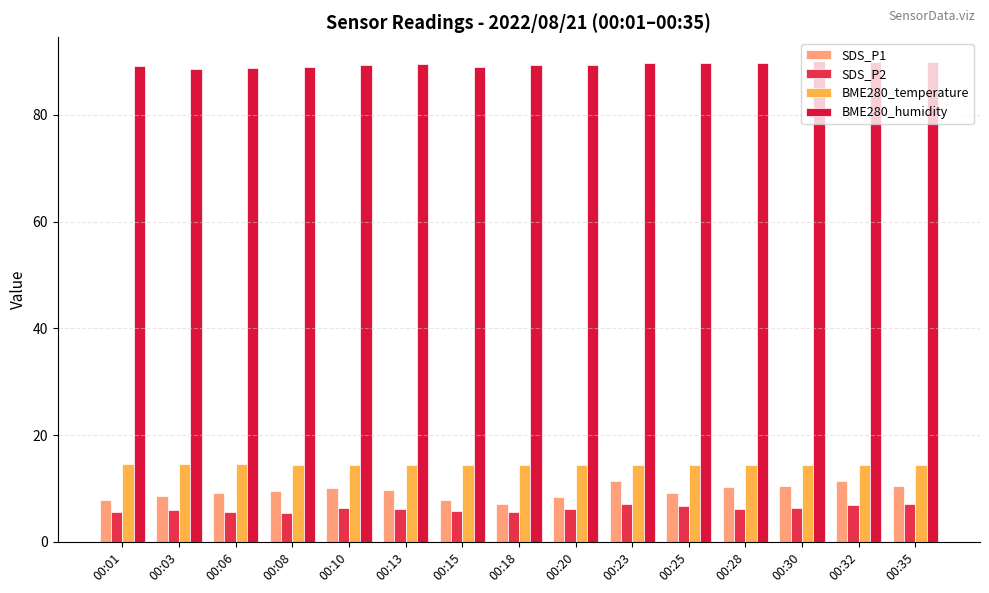

What is the spread (max minus min) of values at 00:10?

83.0